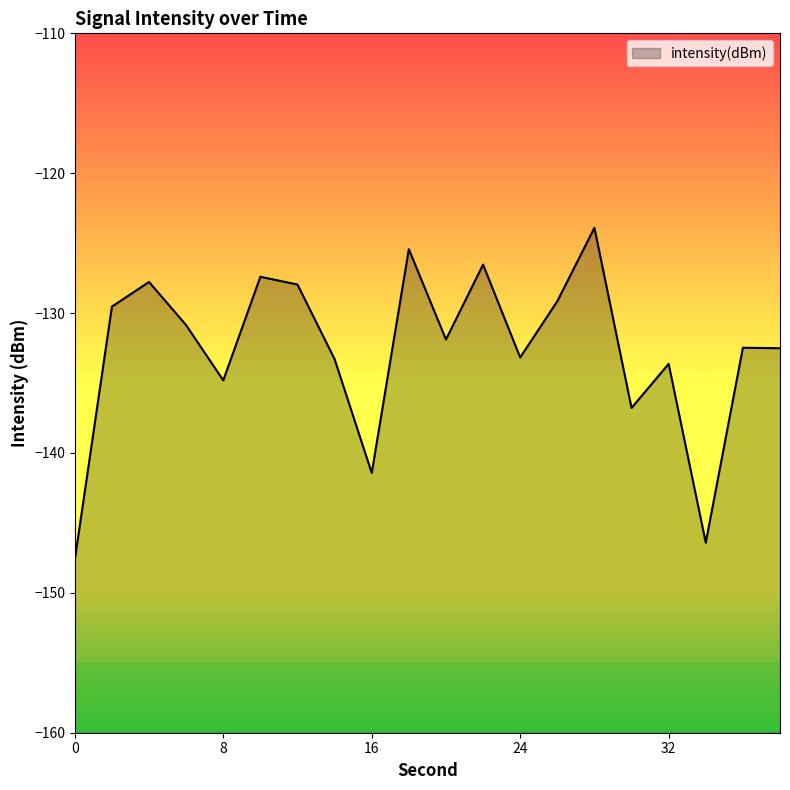

Where is the first local maximum?

4